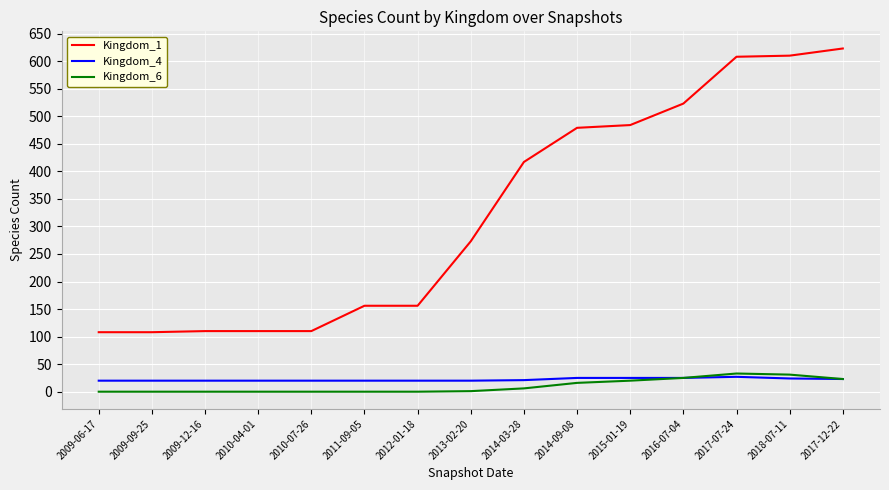

At 2014-03-28, list the series in order from largest to smallest.

Kingdom_1, Kingdom_4, Kingdom_6